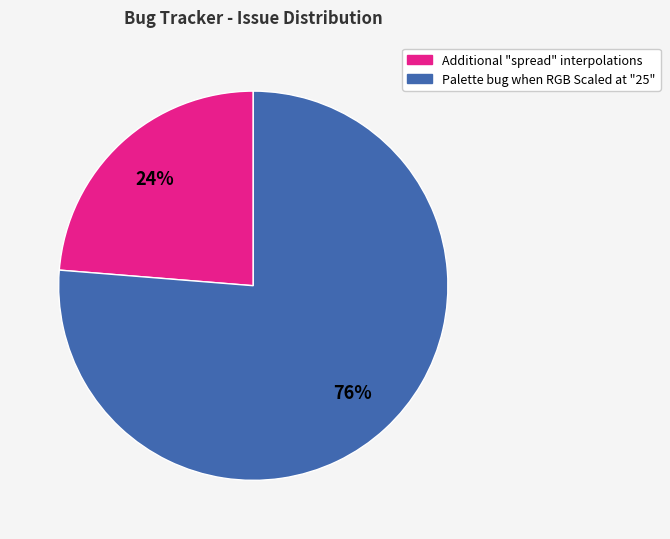

Count the number of slices in the pie.

2